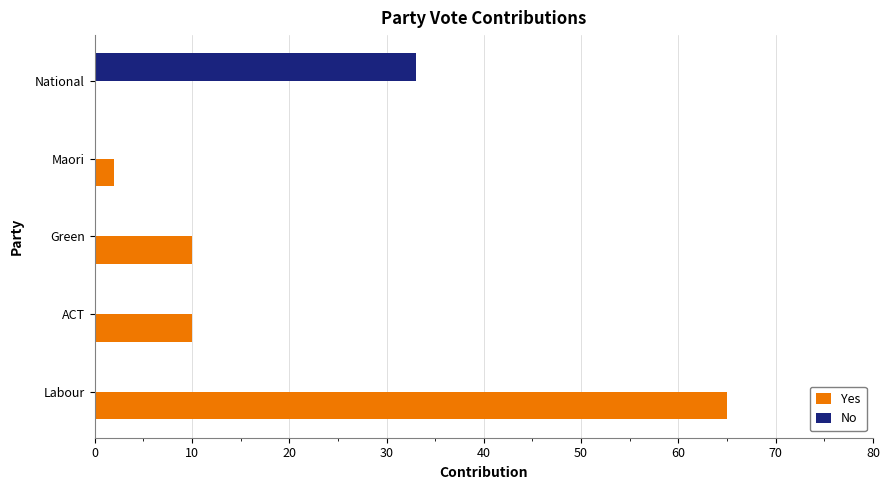

Is the value of Yes at Labour greater than the value of No at Maori?

Yes